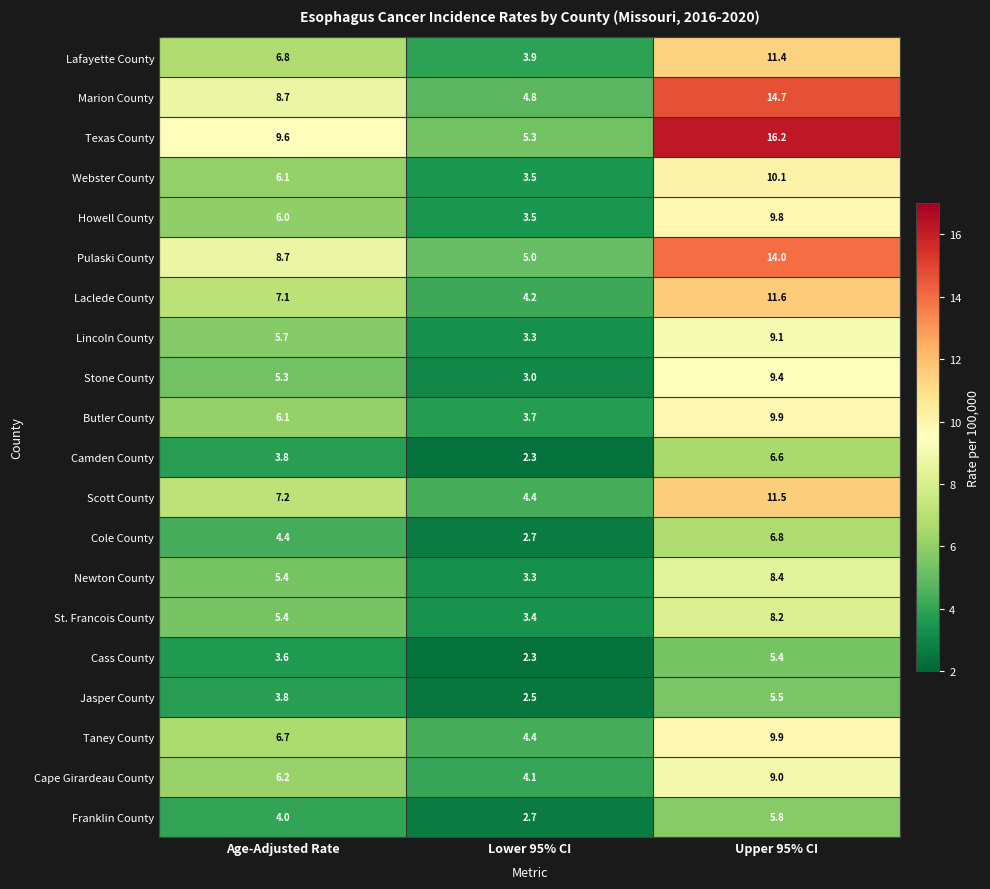

List the labels in order of Franklin County value, smallest first.

Lower 95% CI, Age-Adjusted Rate, Upper 95% CI